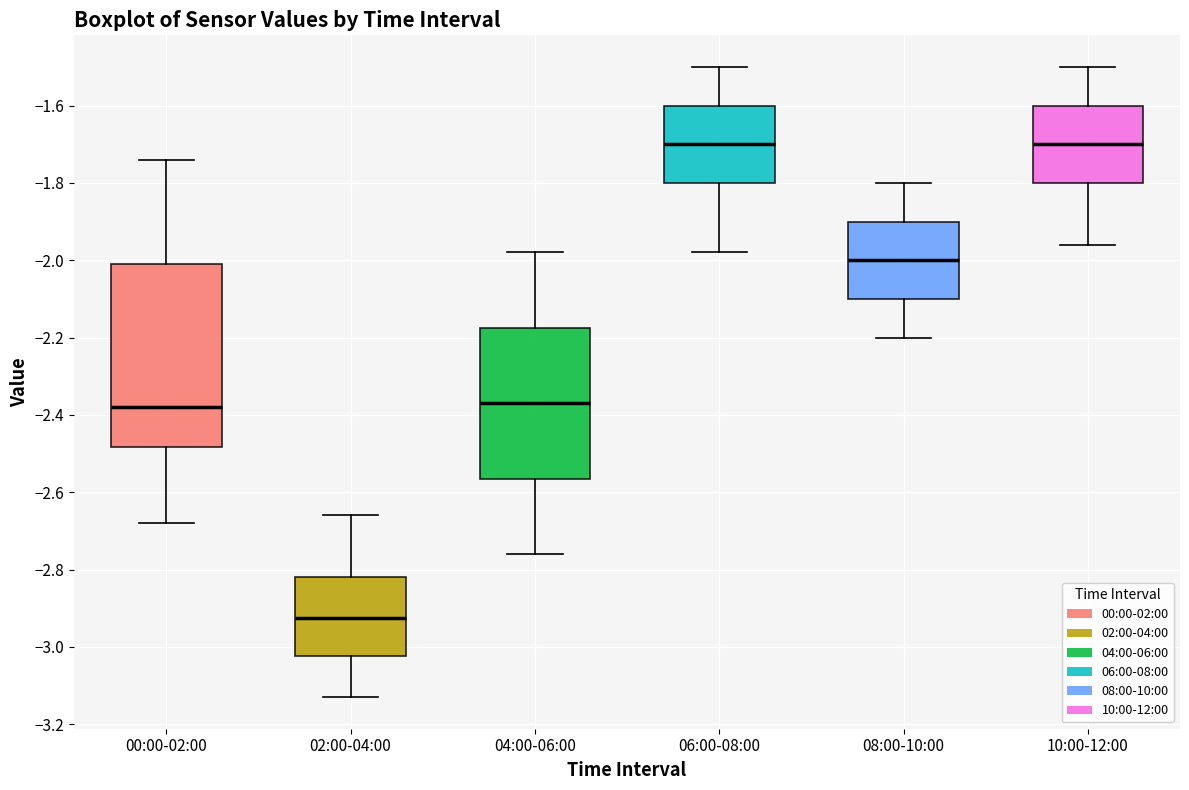

Reading left to right, transcribe this box plot: for each box, give where its median line is, the range the box spans, and where its two whiskers end, as read against the y-axis. The values are not printed on the chart, so give them approximately, as read against the axis.

00:00-02:00: median -2.38, box -2.48 to -2.00, whiskers -2.68 to -1.74
02:00-04:00: median -2.92, box -3.02 to -2.82, whiskers -3.12 to -2.66
04:00-06:00: median -2.36, box -2.56 to -2.18, whiskers -2.76 to -1.98
06:00-08:00: median -1.70, box -1.80 to -1.60, whiskers -1.98 to -1.50
08:00-10:00: median -2.00, box -2.10 to -1.90, whiskers -2.20 to -1.80
10:00-12:00: median -1.70, box -1.80 to -1.60, whiskers -1.96 to -1.50